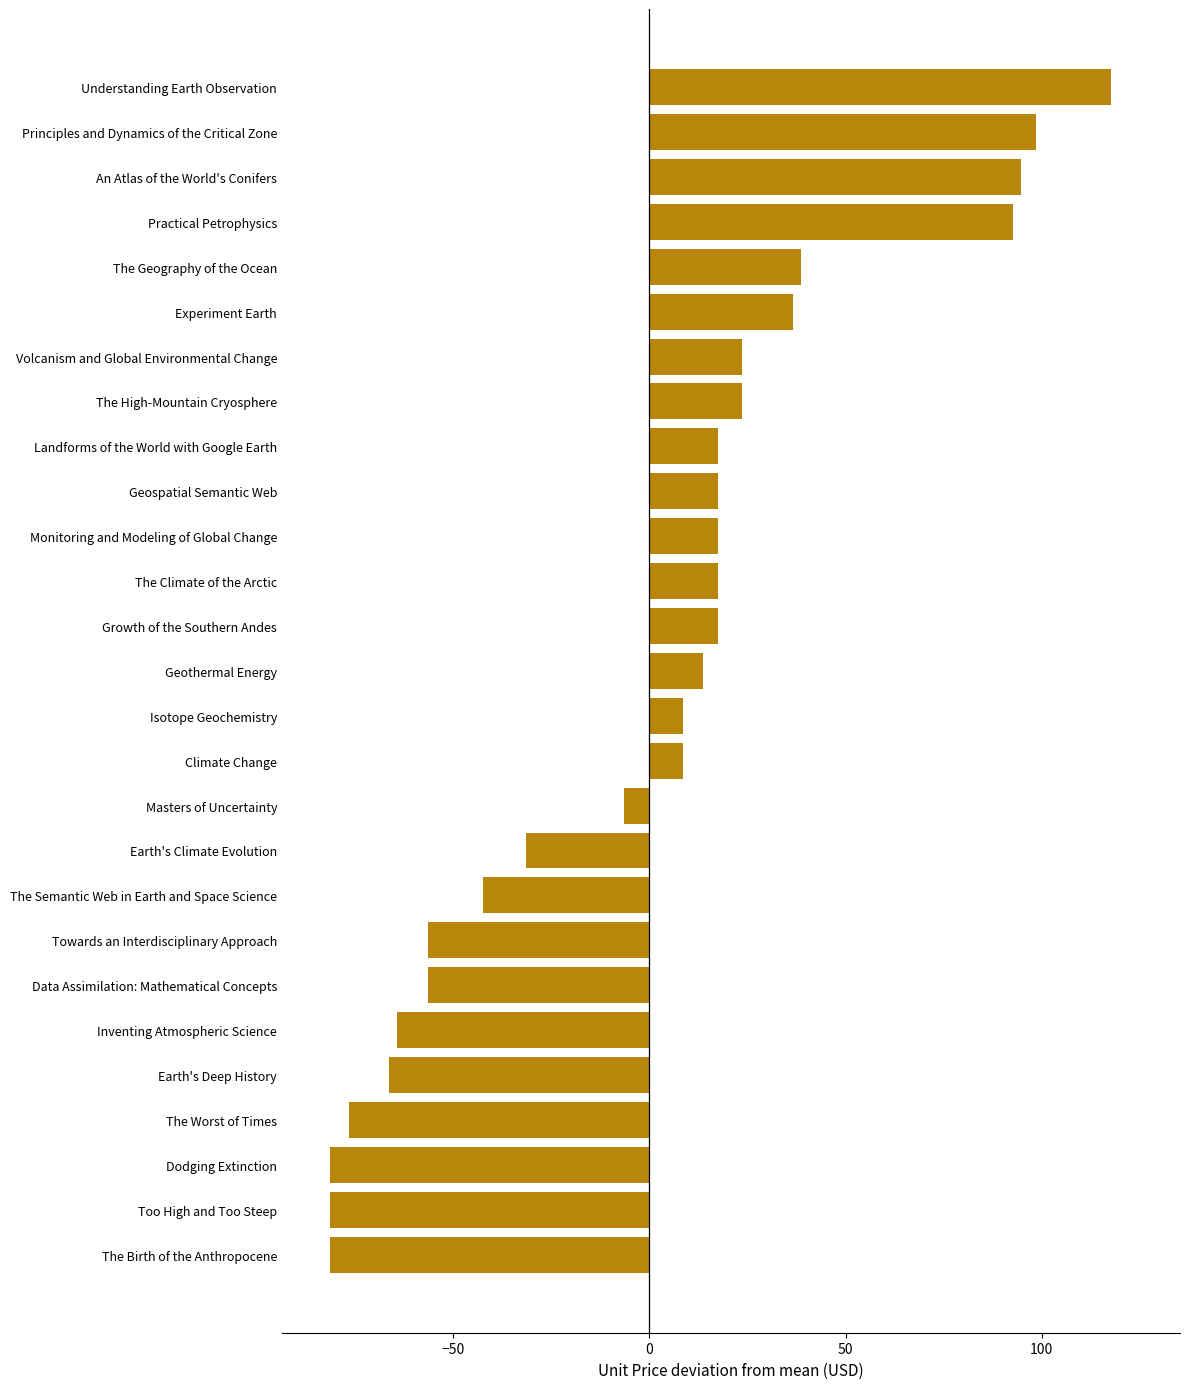

Are the bars horizontal?

Yes